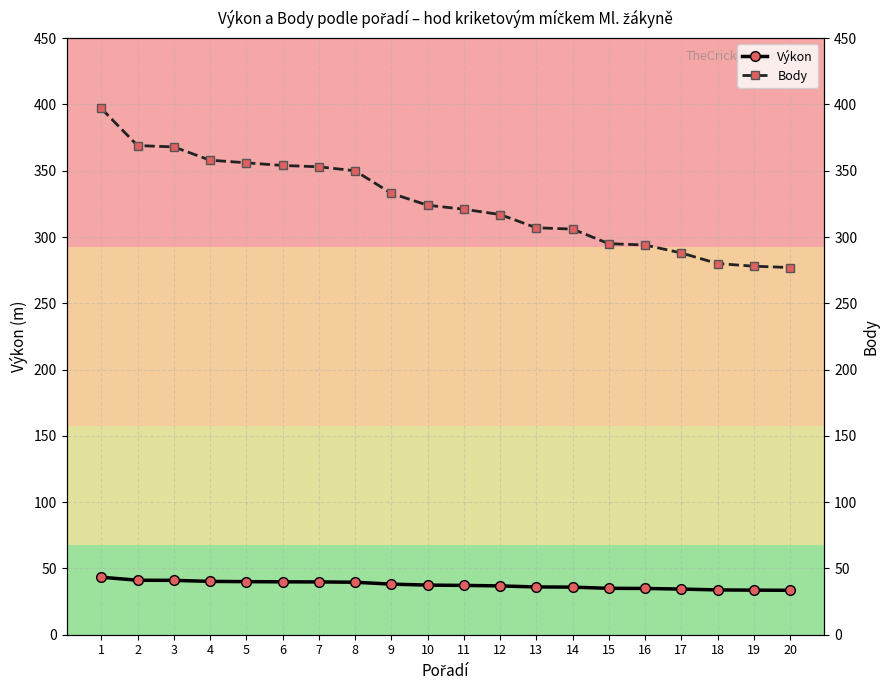

What is the spread (max minus min) of values at 2?

327.9